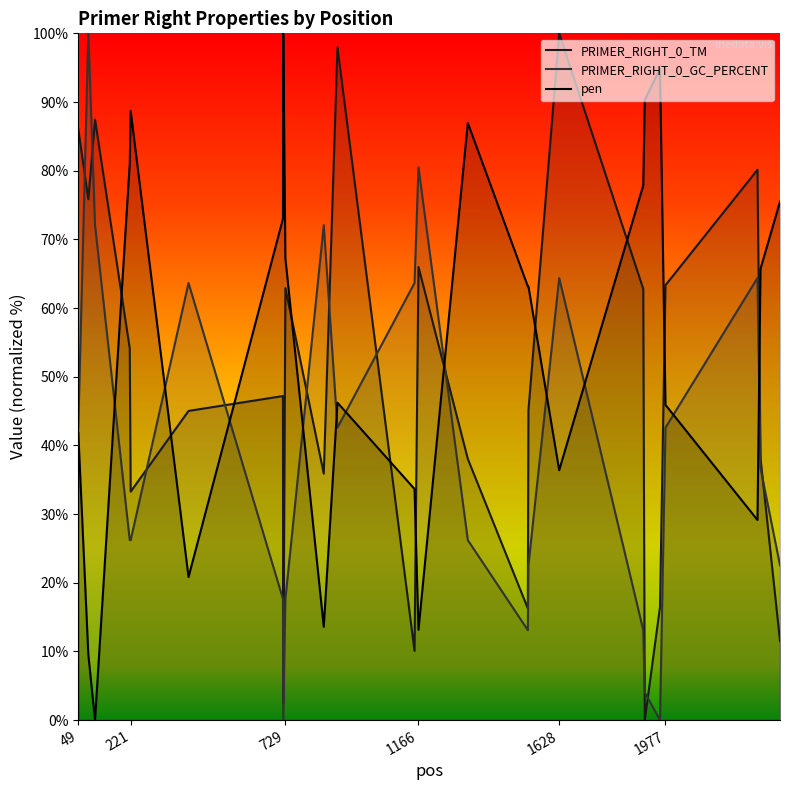

How many data points does each series have?

24